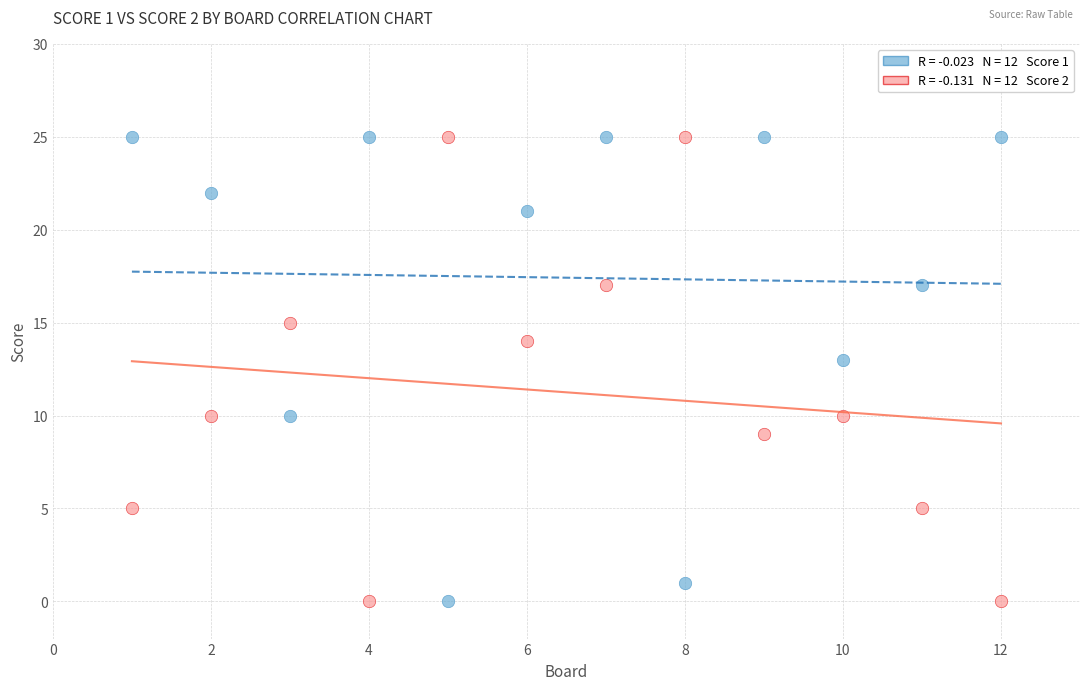

Across all series, what Y value is closest to 12?

13